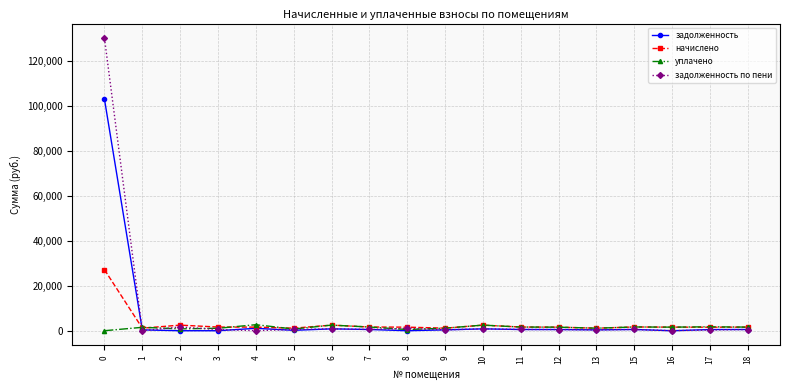

The задолженность по пени series shows 129987.7 at 0. True or false?

True